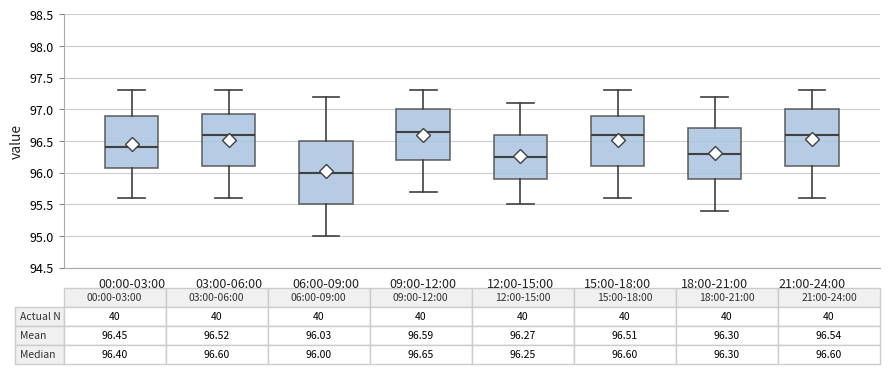

Which box is the tallest, from its lower edge to its upper edge?

06:00-09:00